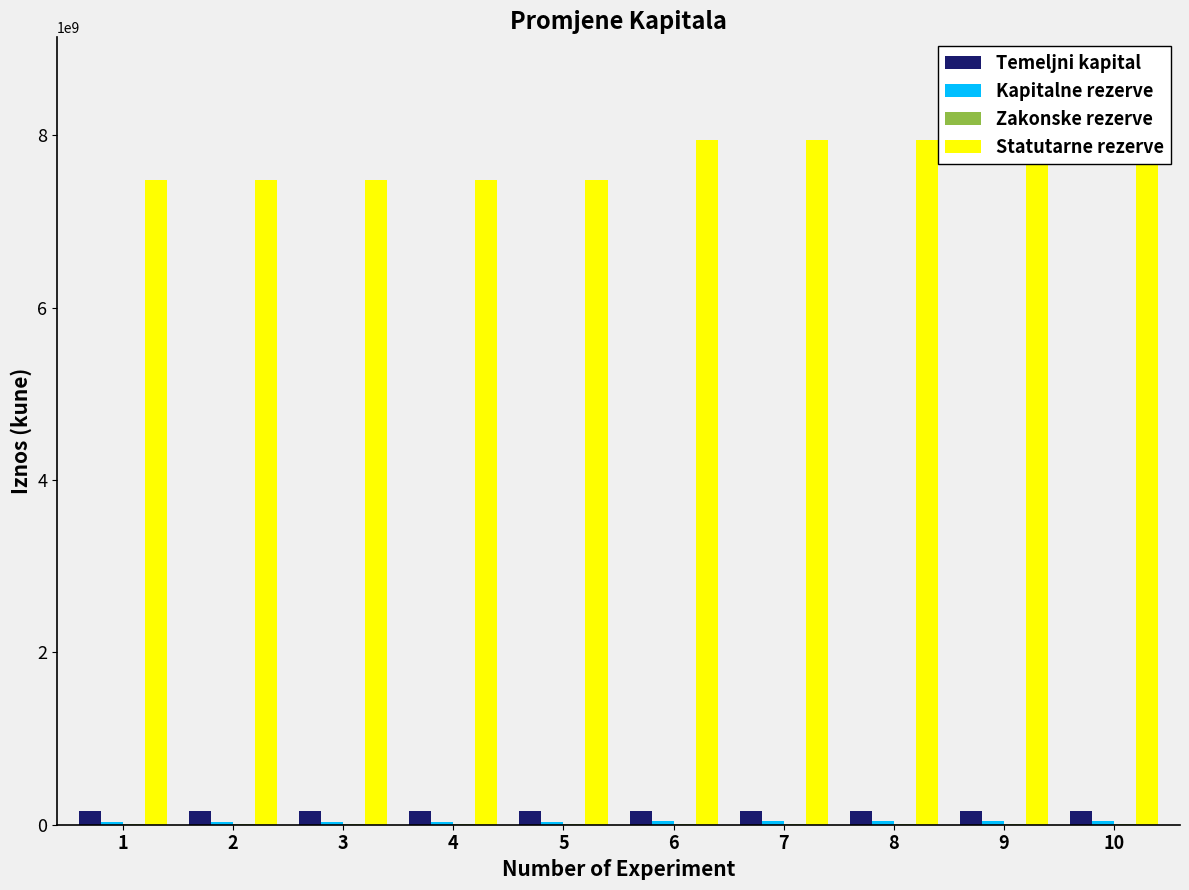

What is the value of the Statutarne rezerve bar at the 4th from the left?

7485308545